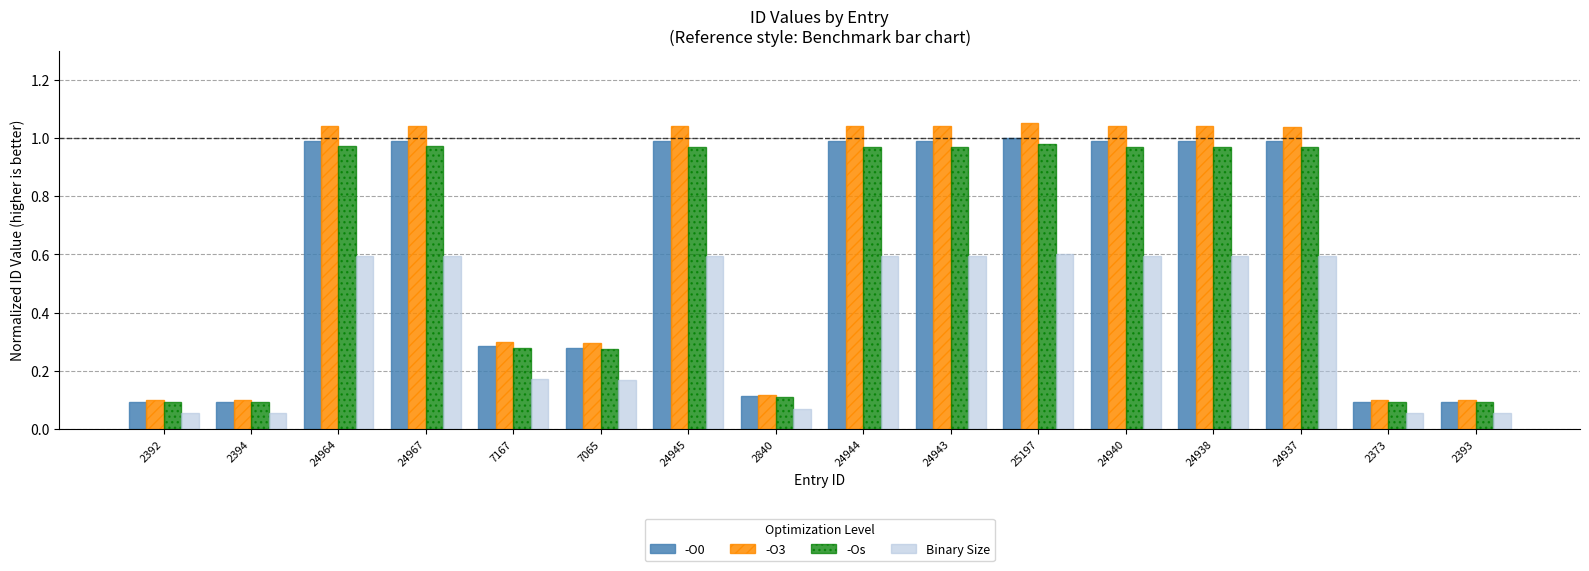

Is the value of -O0 at 2840 greater than the value of -Os at 24938?

No